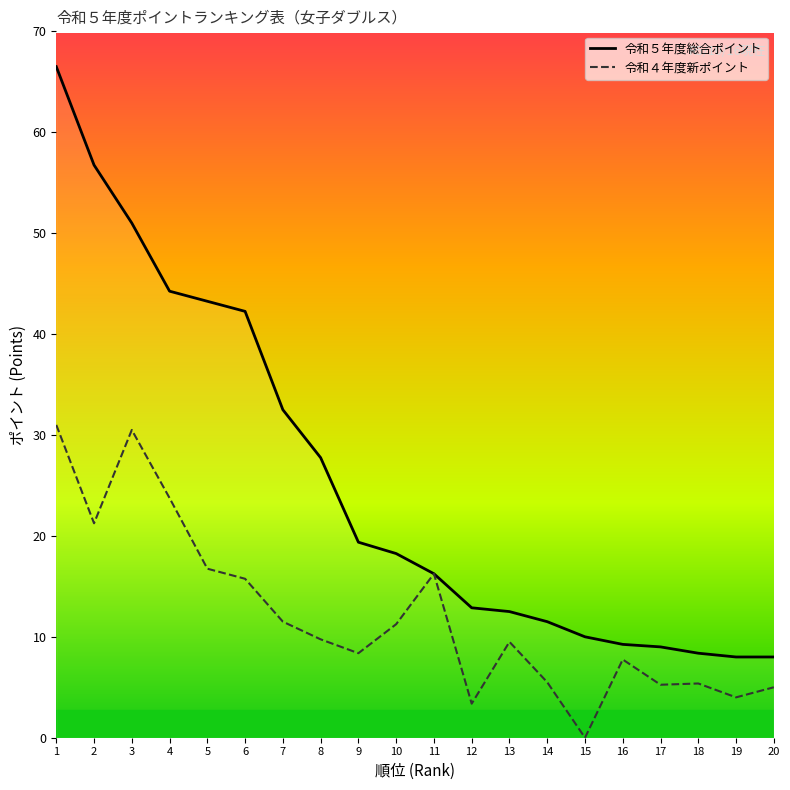

What is the value of the 令和４年度新ポイント point at the 11th from the left?

16.2